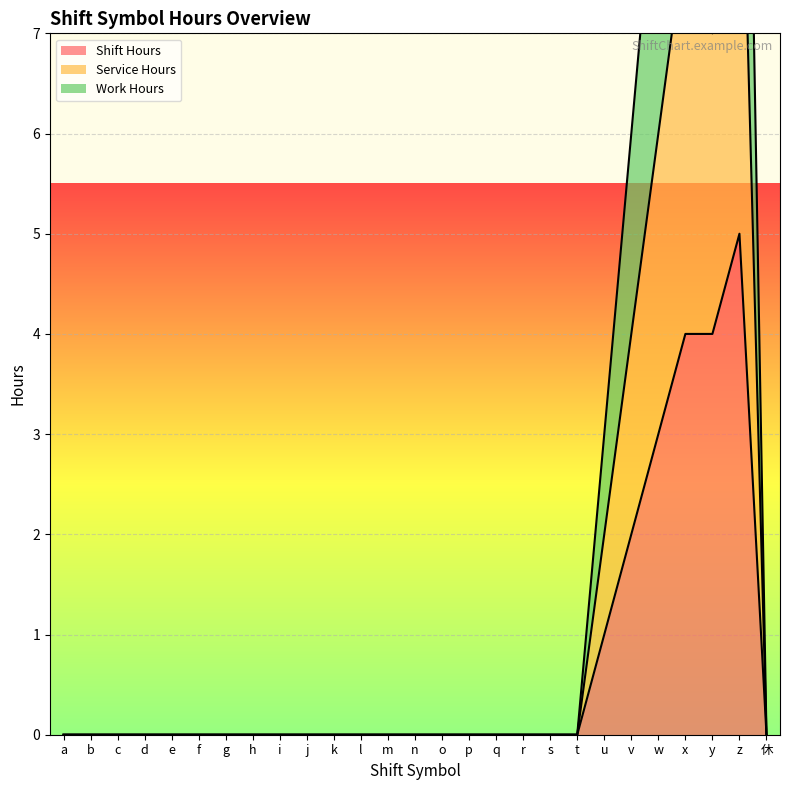

The value of Shift Hours at q is 0. True or false?

True